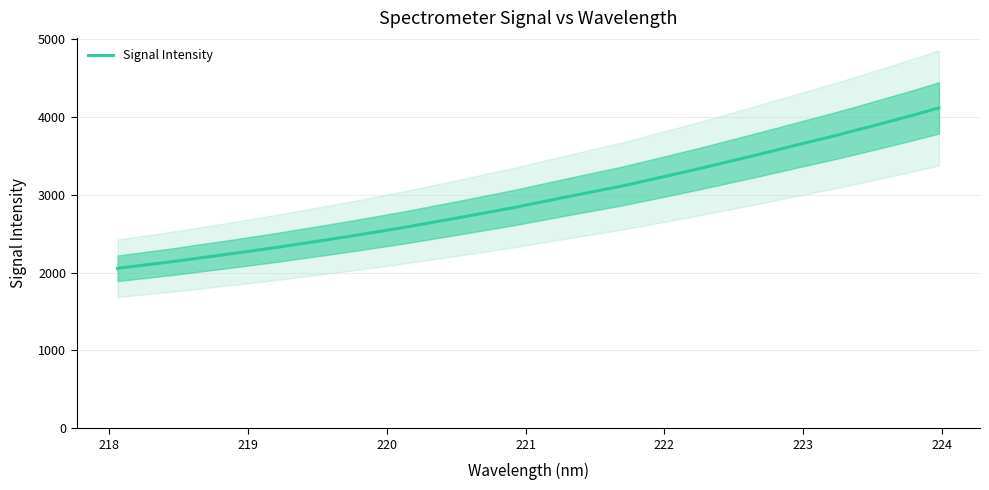

What is the highest value of the Signal Intensity series?

4116.5